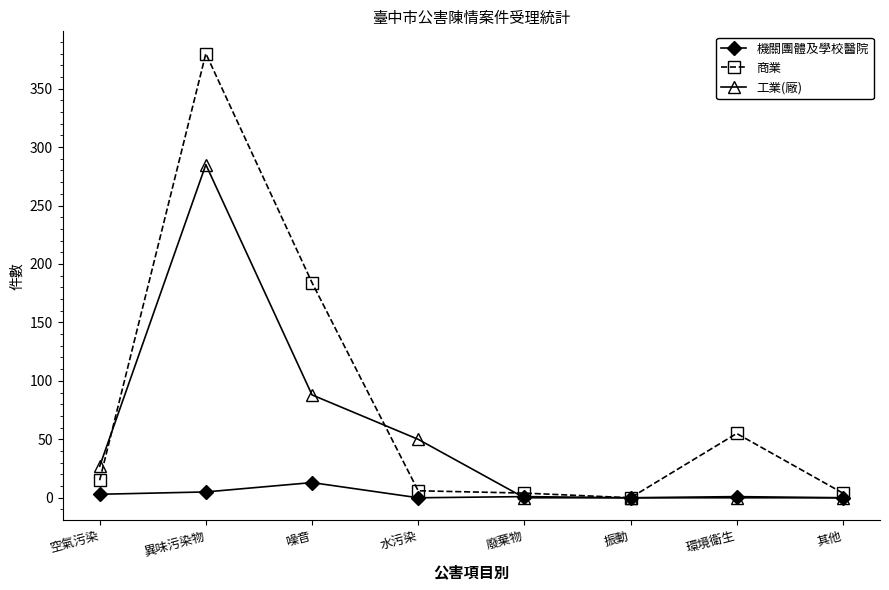

List the series in order of their overall mean, lowest first.

機關團體及學校醫院, 工業(廠), 商業